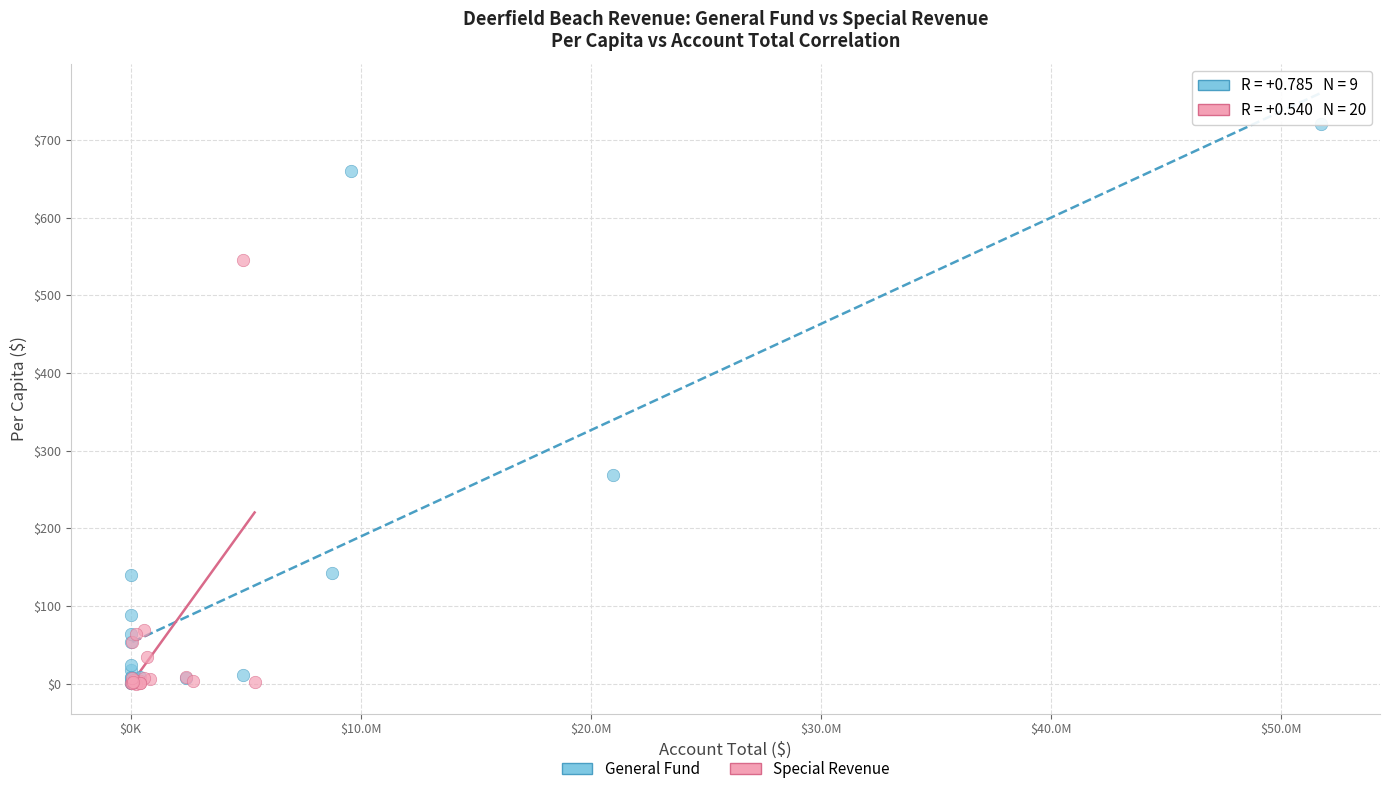

What are all the series names shown in the legend?

General Fund, Special Revenue